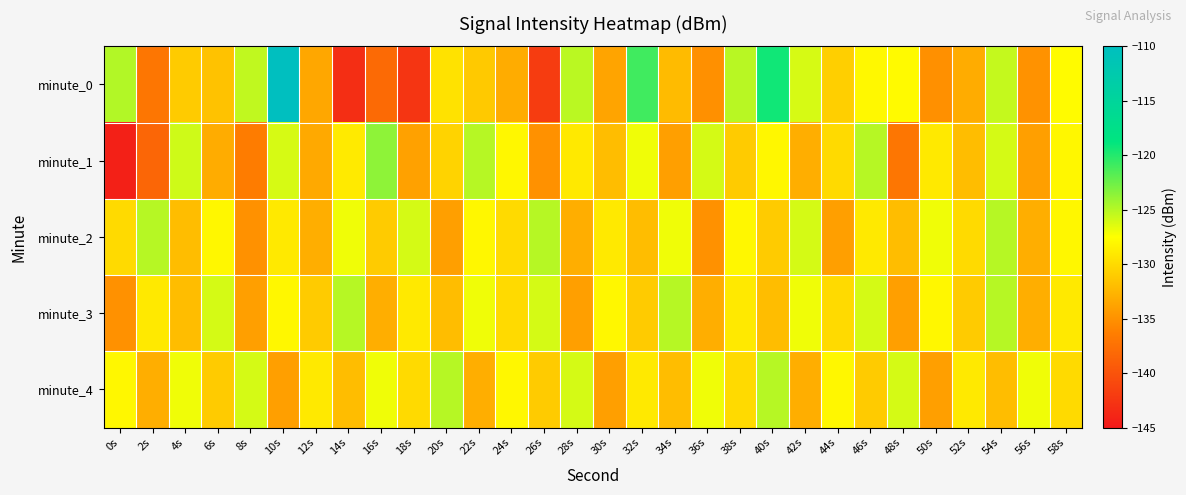

At which category is the sum across all series the highest?

10s